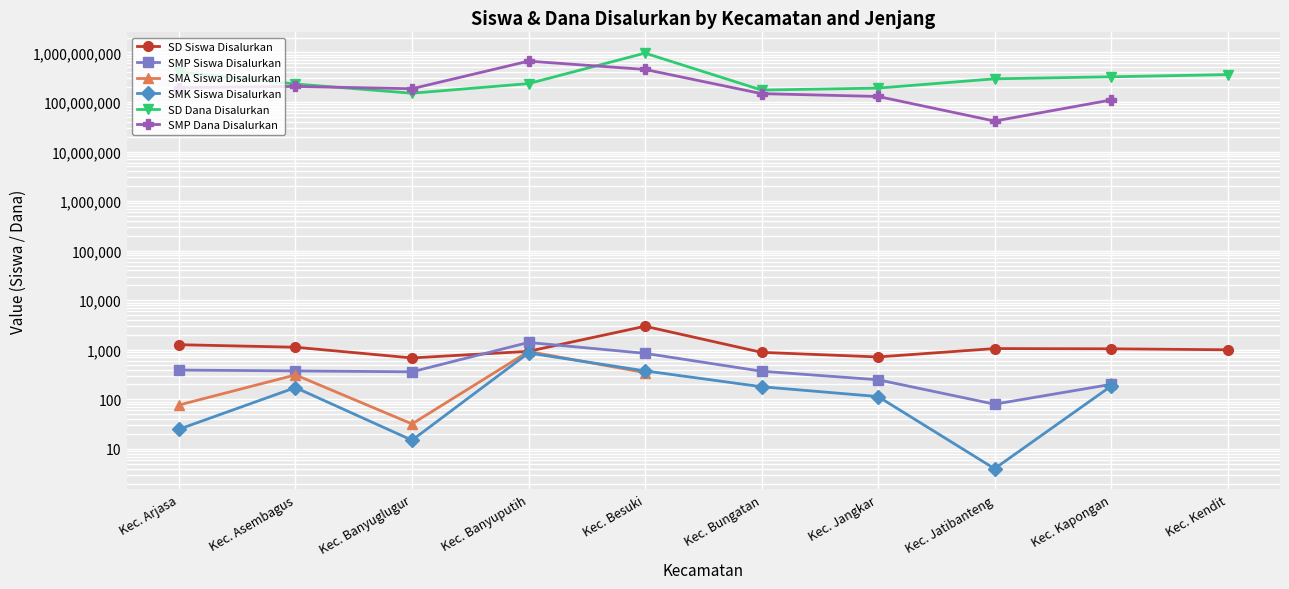

Is it true that SMP Dana Disalurkan equals 21721267.6 at Kec. Jatibanteng?

False